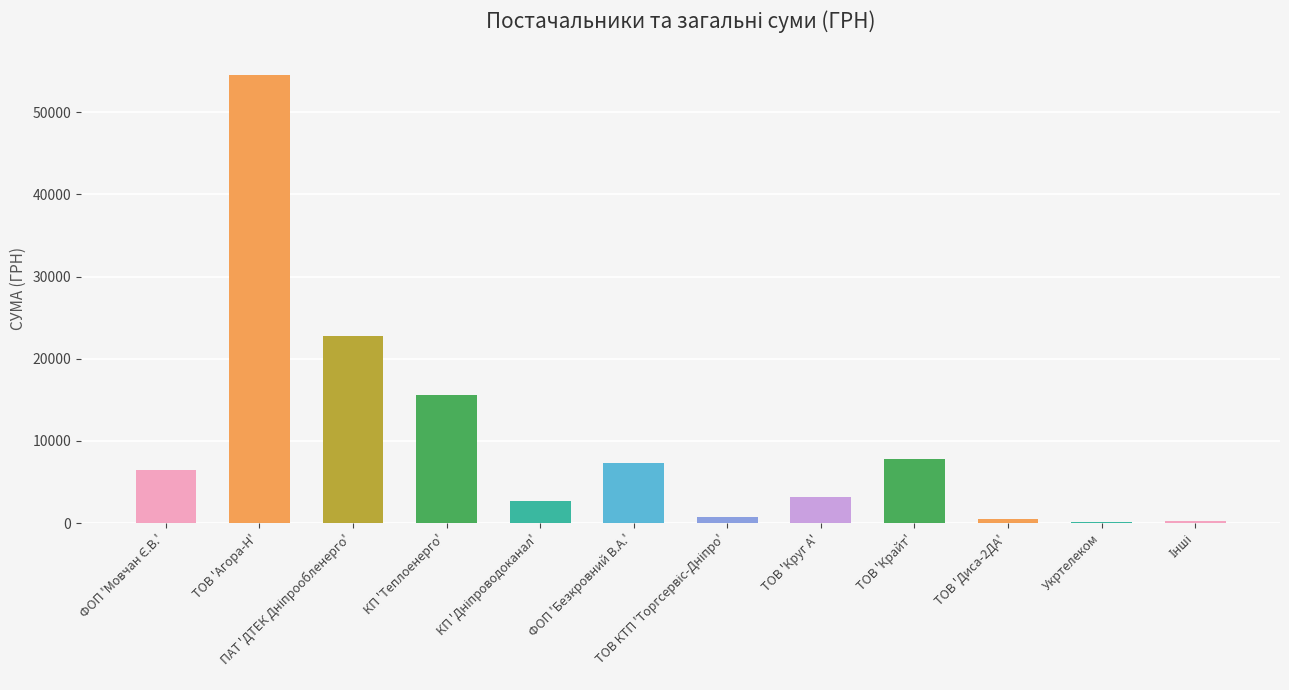

How many data points does each series have?

12